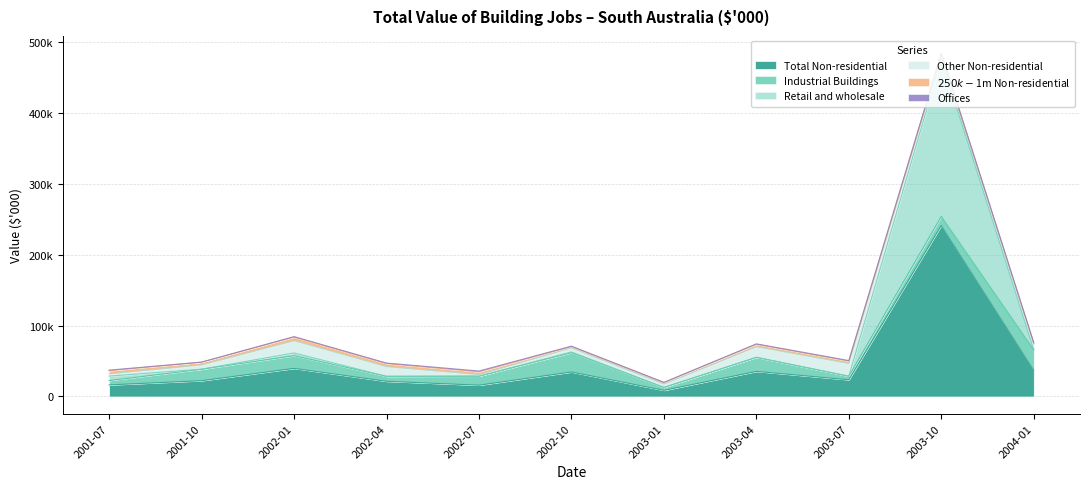

What is the difference between the Retail and wholesale values at 2003-07 and 2002-10?

955